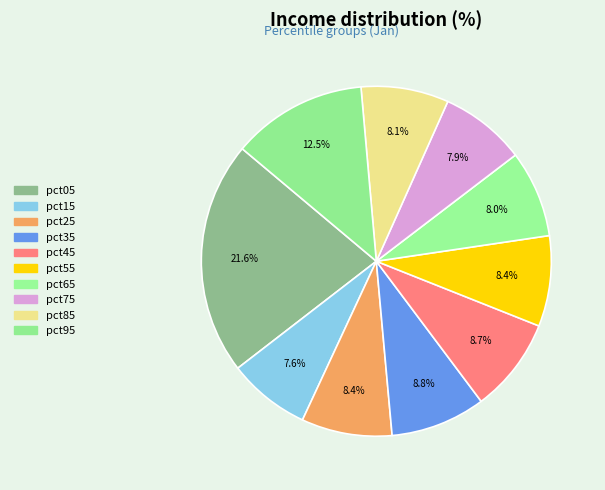

How many slices are in this pie chart?

10